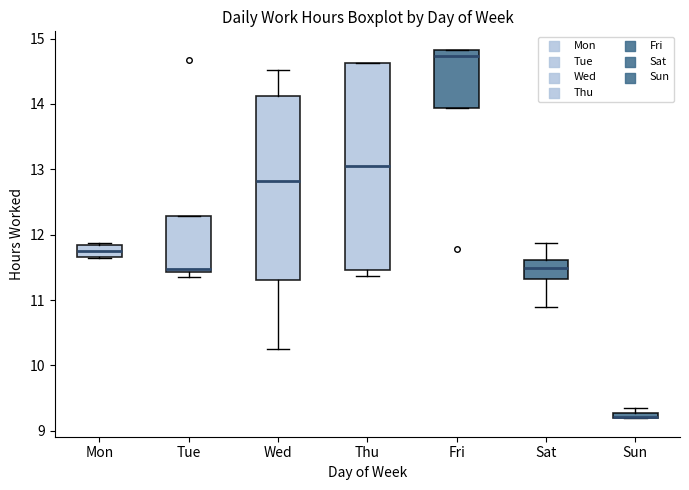

Where is the lower edge of the box for Fri on the y-axis? The values are not printed on the chart, so give them approximately, as read against the axis.

13.9